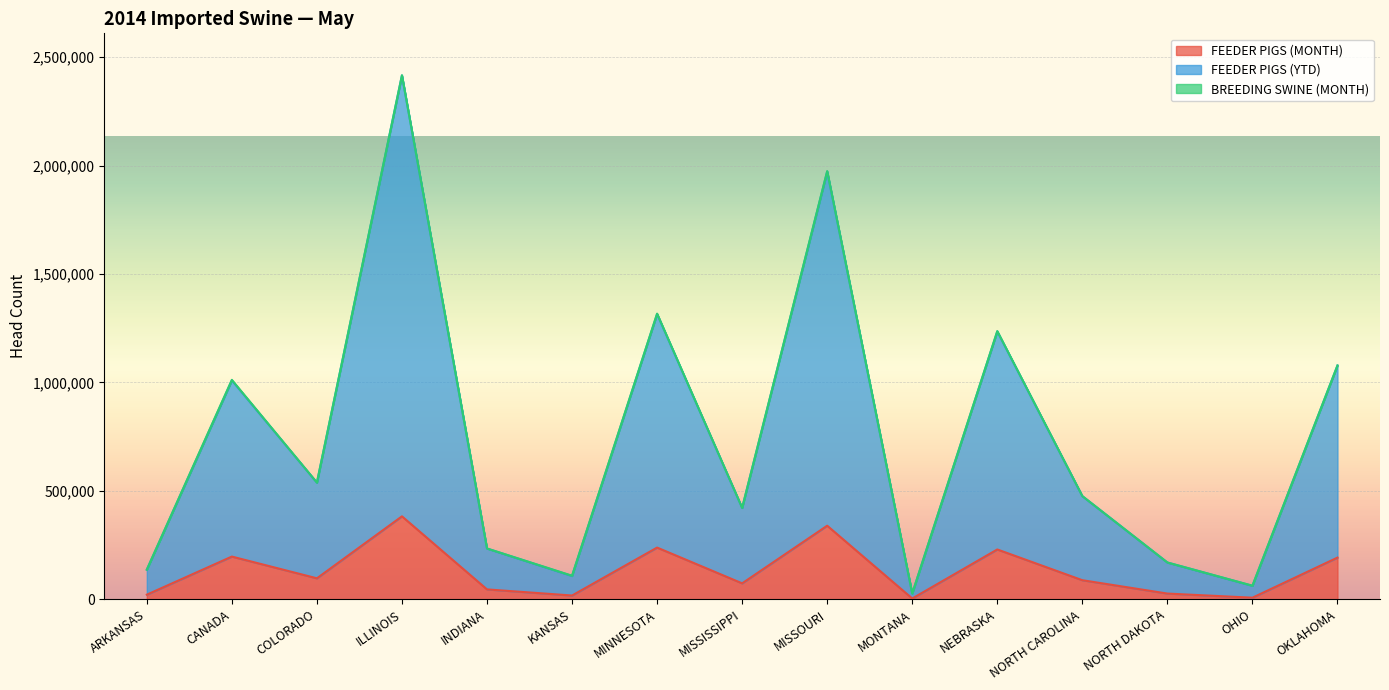

List the labels in order of FEEDER PIGS (YTD) value, smallest first.

MONTANA, OHIO, KANSAS, ARKANSAS, NORTH DAKOTA, INDIANA, MISSISSIPPI, NORTH CAROLINA, COLORADO, CANADA, OKLAHOMA, NEBRASKA, MINNESOTA, MISSOURI, ILLINOIS